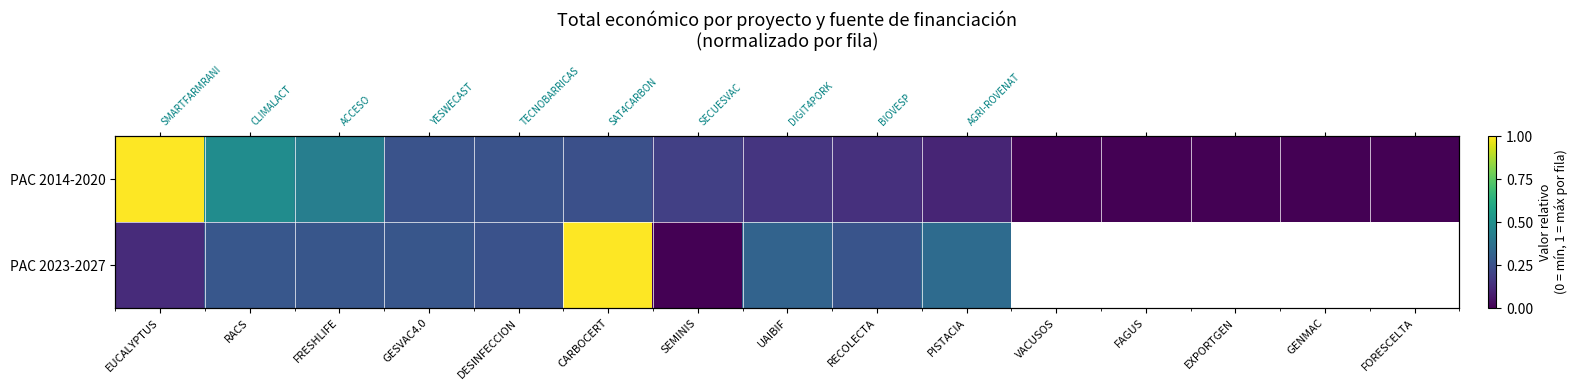

At which label does PAC 2014-2020 reach its peak?

EUCALYPTUS